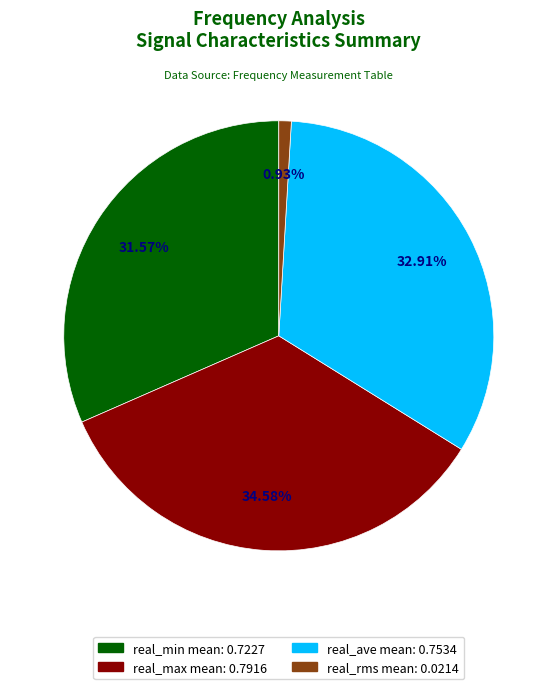

Which slice is the smallest?

real_rms mean